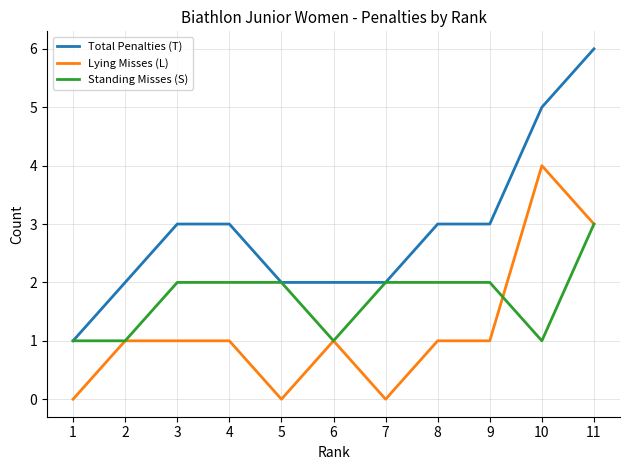

Rank the series by their maximum value, from lowest to highest.

Standing Misses (S), Lying Misses (L), Total Penalties (T)